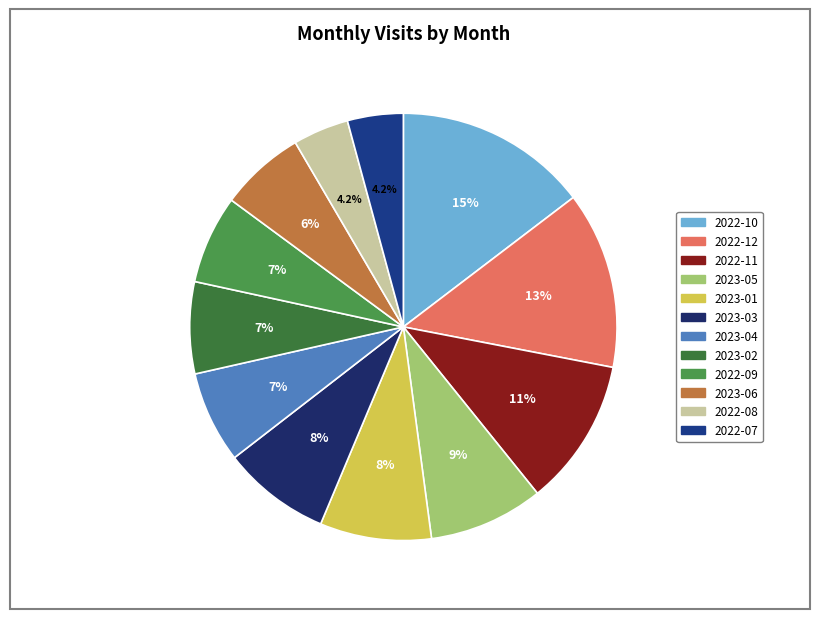

How many slices are in this pie chart?

12